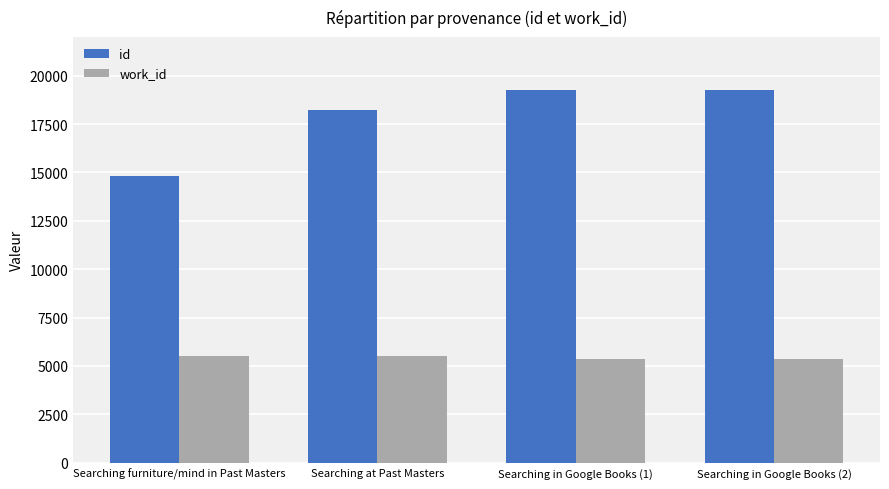

How many groups of bars are there?

4